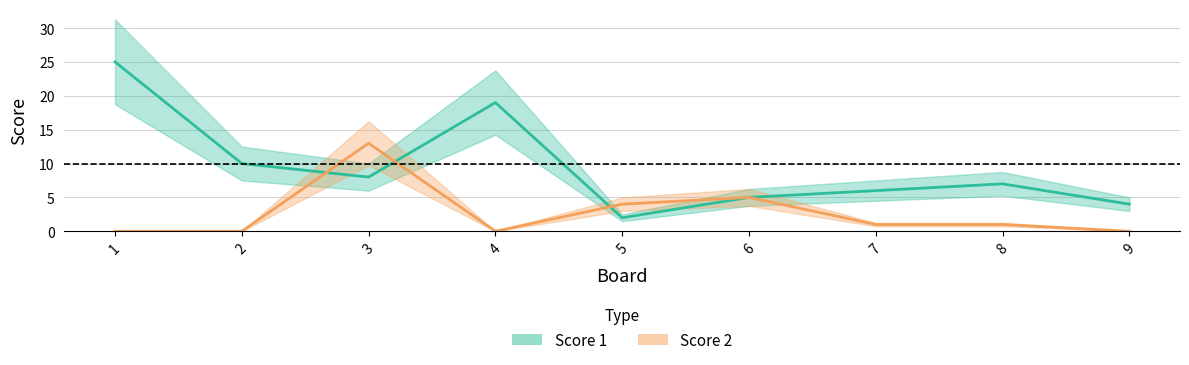

What is the difference between the second highest and second lowest values in the Score 2 series?

5